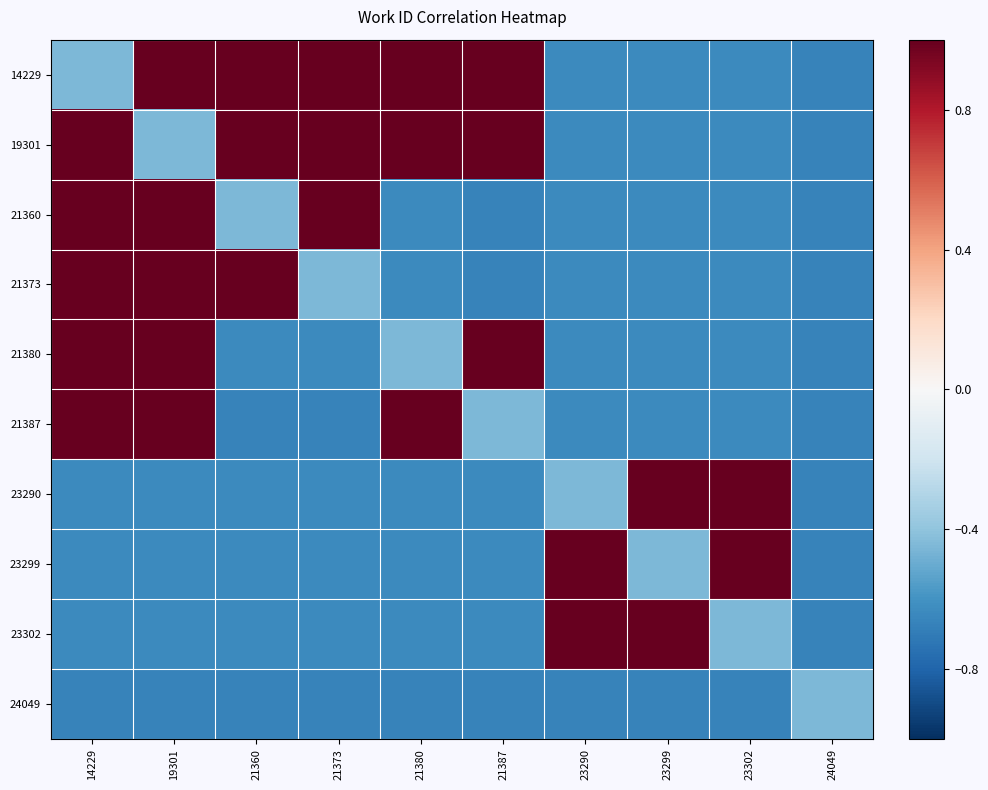

Reading left to right, extract all data points from this chart.

14229: 14229=-0.4	19301=1.0	21360=1.0	21373=1.0	21380=1.0	21387=1.0	23290=-0.6	23299=-0.6	23302=-0.6	24049=-0.7
19301: 14229=1.0	19301=-0.4	21360=1.0	21373=1.0	21380=1.0	21387=1.0	23290=-0.6	23299=-0.6	23302=-0.6	24049=-0.7
21360: 14229=1.0	19301=1.0	21360=-0.4	21373=1.0	21380=-0.6	21387=-0.7	23290=-0.6	23299=-0.6	23302=-0.6	24049=-0.7
21373: 14229=1.0	19301=1.0	21360=1.0	21373=-0.4	21380=-0.6	21387=-0.7	23290=-0.6	23299=-0.6	23302=-0.6	24049=-0.7
21380: 14229=1.0	19301=1.0	21360=-0.6	21373=-0.6	21380=-0.4	21387=1.0	23290=-0.6	23299=-0.6	23302=-0.6	24049=-0.7
21387: 14229=1.0	19301=1.0	21360=-0.7	21373=-0.7	21380=1.0	21387=-0.4	23290=-0.6	23299=-0.6	23302=-0.6	24049=-0.7
23290: 14229=-0.6	19301=-0.6	21360=-0.6	21373=-0.6	21380=-0.6	21387=-0.6	23290=-0.4	23299=1.0	23302=1.0	24049=-0.7
23299: 14229=-0.6	19301=-0.6	21360=-0.6	21373=-0.6	21380=-0.6	21387=-0.6	23290=1.0	23299=-0.4	23302=1.0	24049=-0.7
23302: 14229=-0.6	19301=-0.6	21360=-0.6	21373=-0.6	21380=-0.6	21387=-0.6	23290=1.0	23299=1.0	23302=-0.4	24049=-0.7
24049: 14229=-0.7	19301=-0.7	21360=-0.7	21373=-0.7	21380=-0.7	21387=-0.7	23290=-0.7	23299=-0.7	23302=-0.7	24049=-0.4